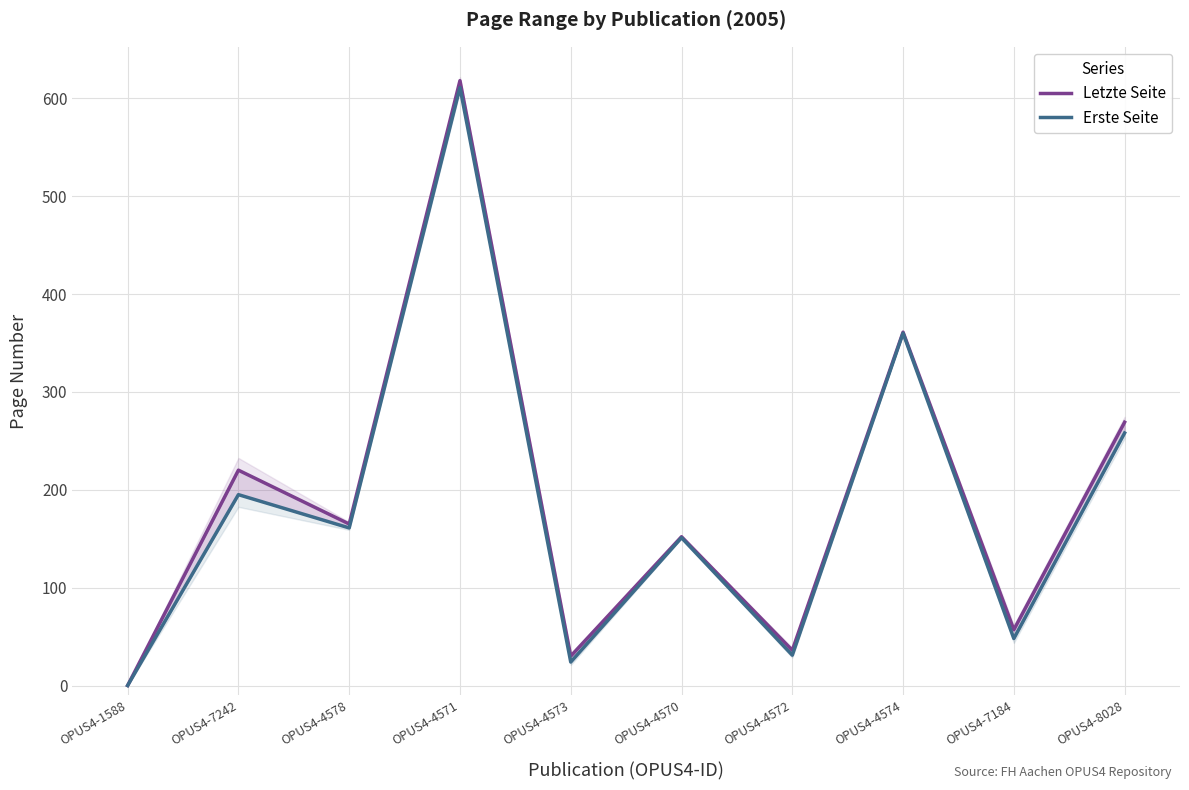

What is the difference between the maximum and second lowest values in the Letzte Seite series?

588